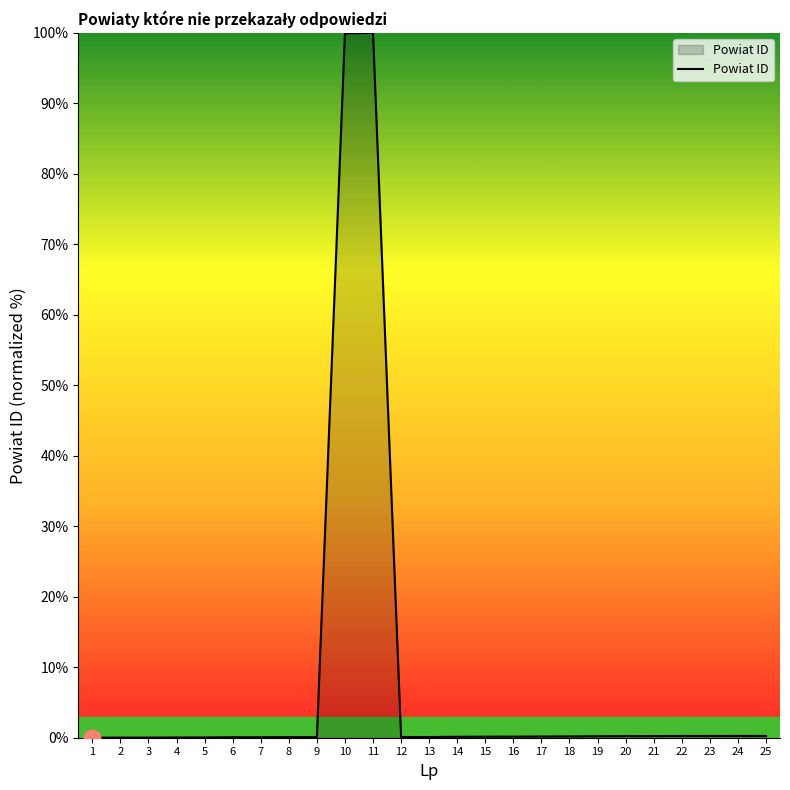

Does the chart have visible grid lines?

No